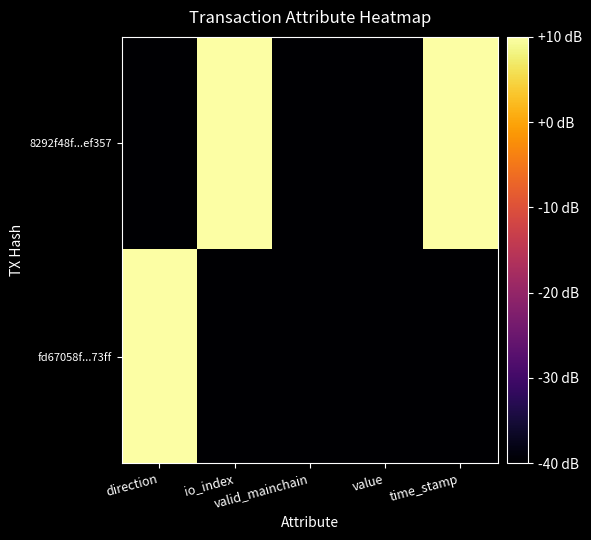

Reading left to right, list all the values displayed in this chart.

8292f48f...ef357: direction=-40	io_index=10	valid_mainchain=-40	value=-40	time_stamp=10
fd67058f...73ff: direction=10	io_index=-40	valid_mainchain=-40	value=-40	time_stamp=-40